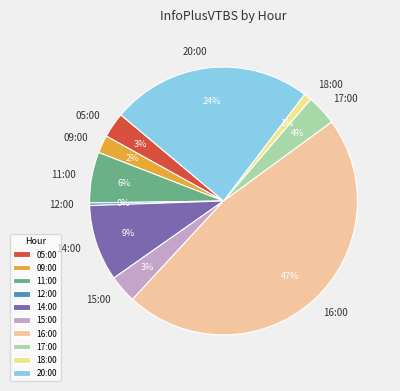

To the nearest percent, what is the difference between the largest and smallest slice percentages?

47%